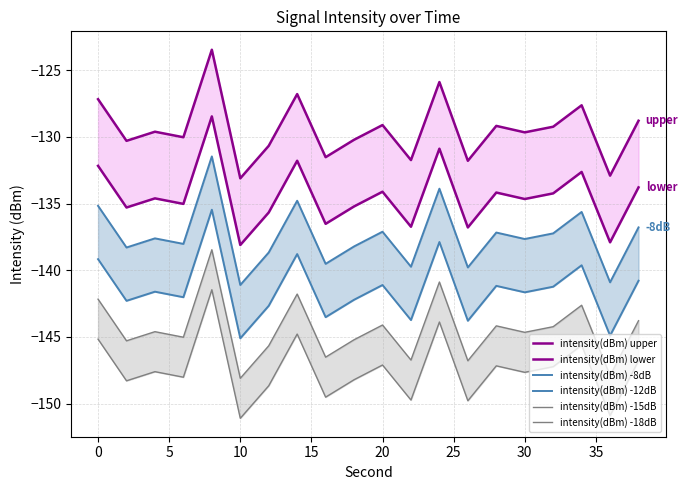

Which has a higher value, 35 or 30?

30